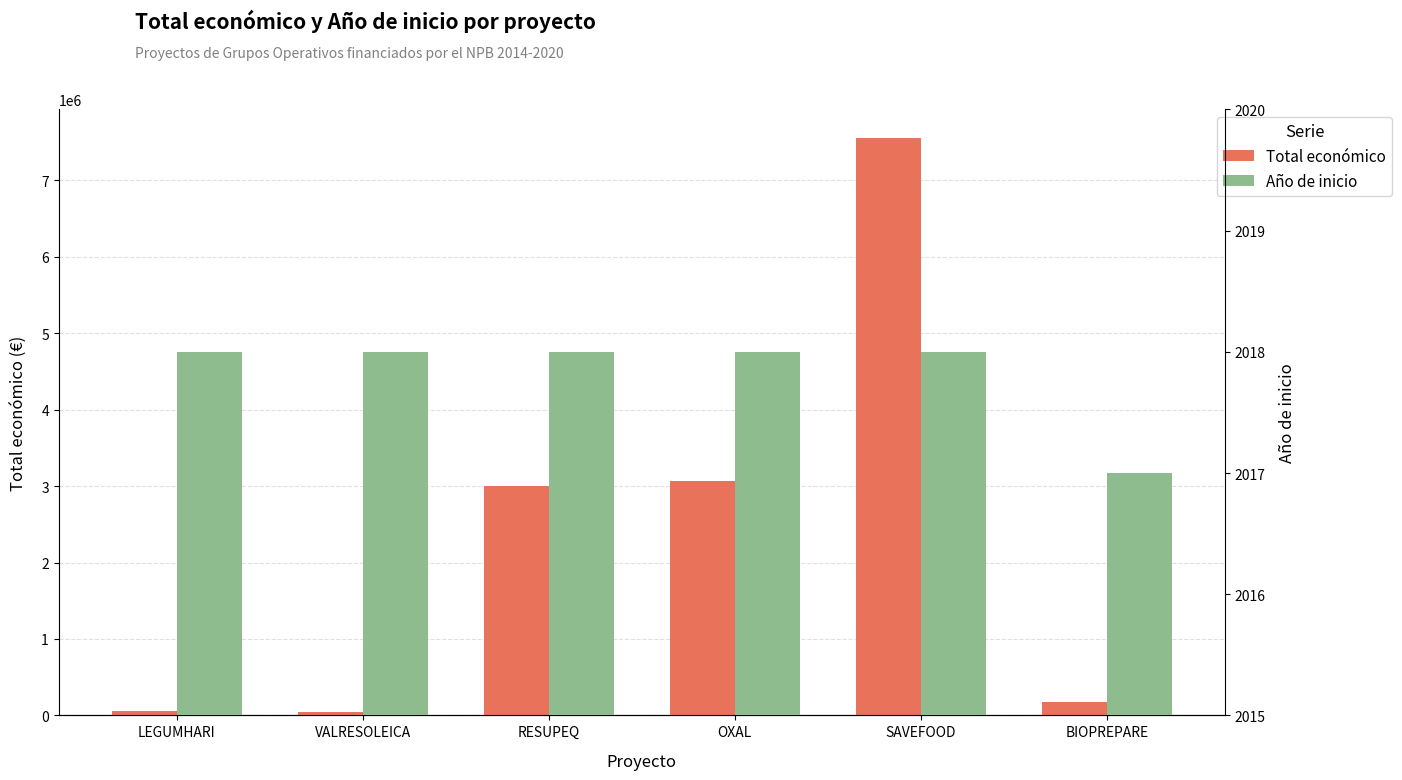

Which series has the largest range (max minus min)?

Total económico